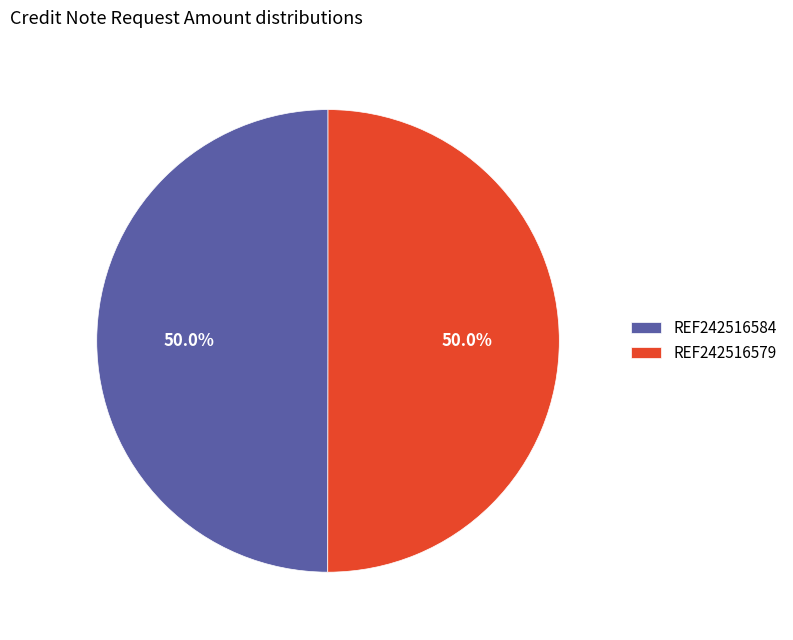

True or false: REF242516579 accounts for 39% of the total.

False